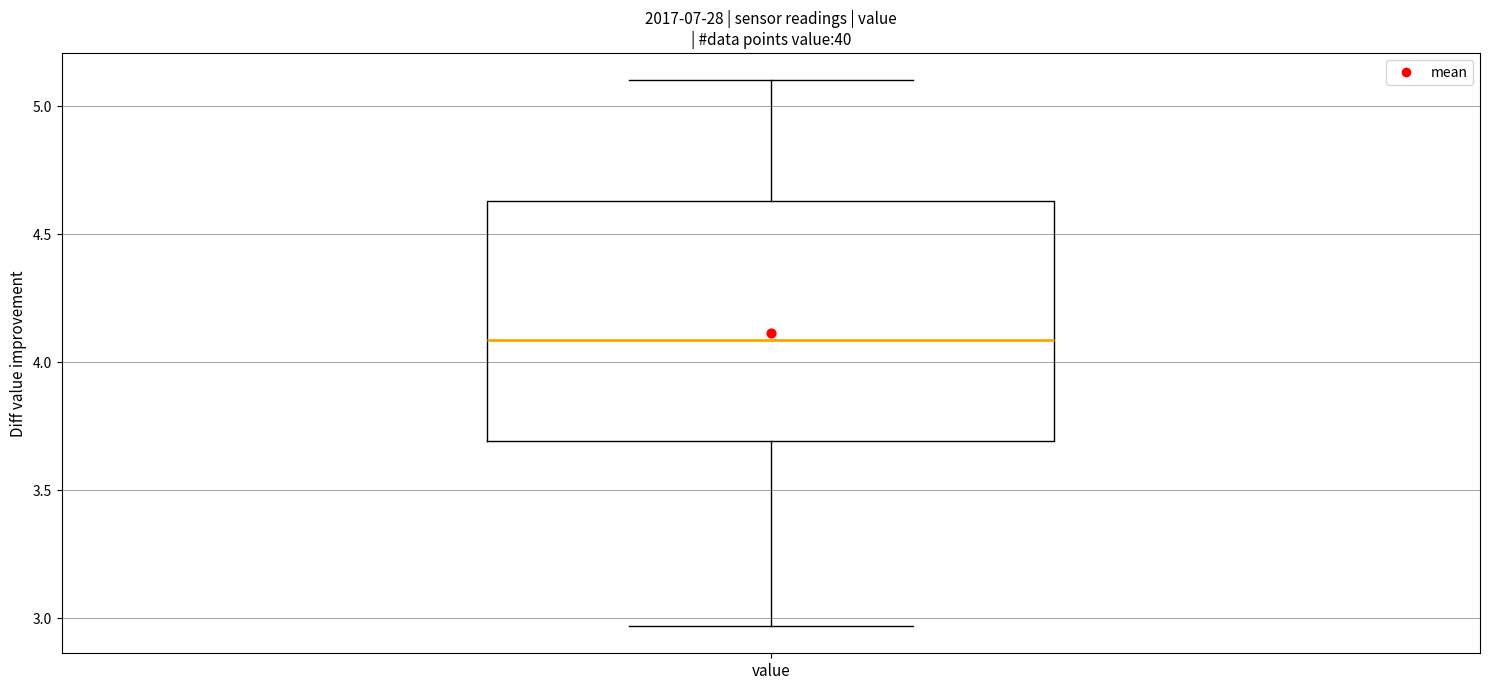

Where is the lower edge of the box for value on the y-axis? The values are not printed on the chart, so give them approximately, as read against the axis.

3.70